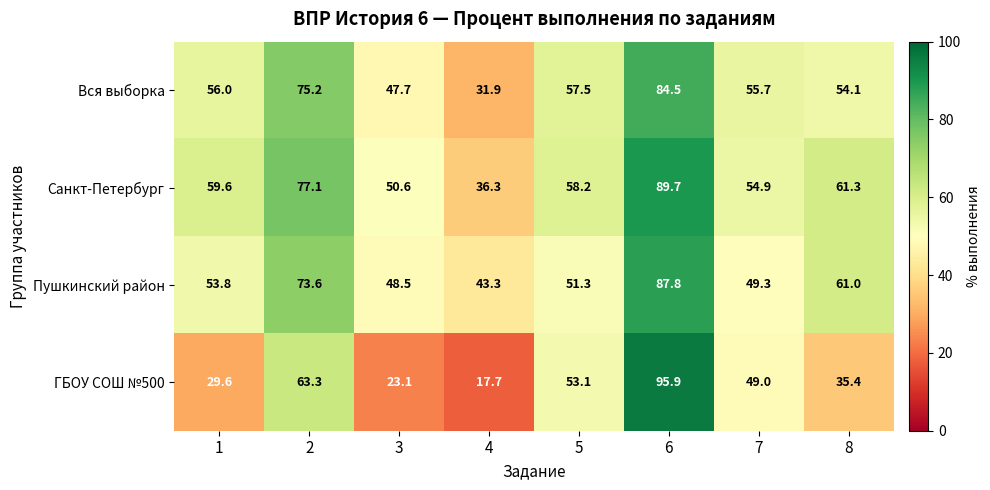

At how many categories does at least one series exceed 57?

5